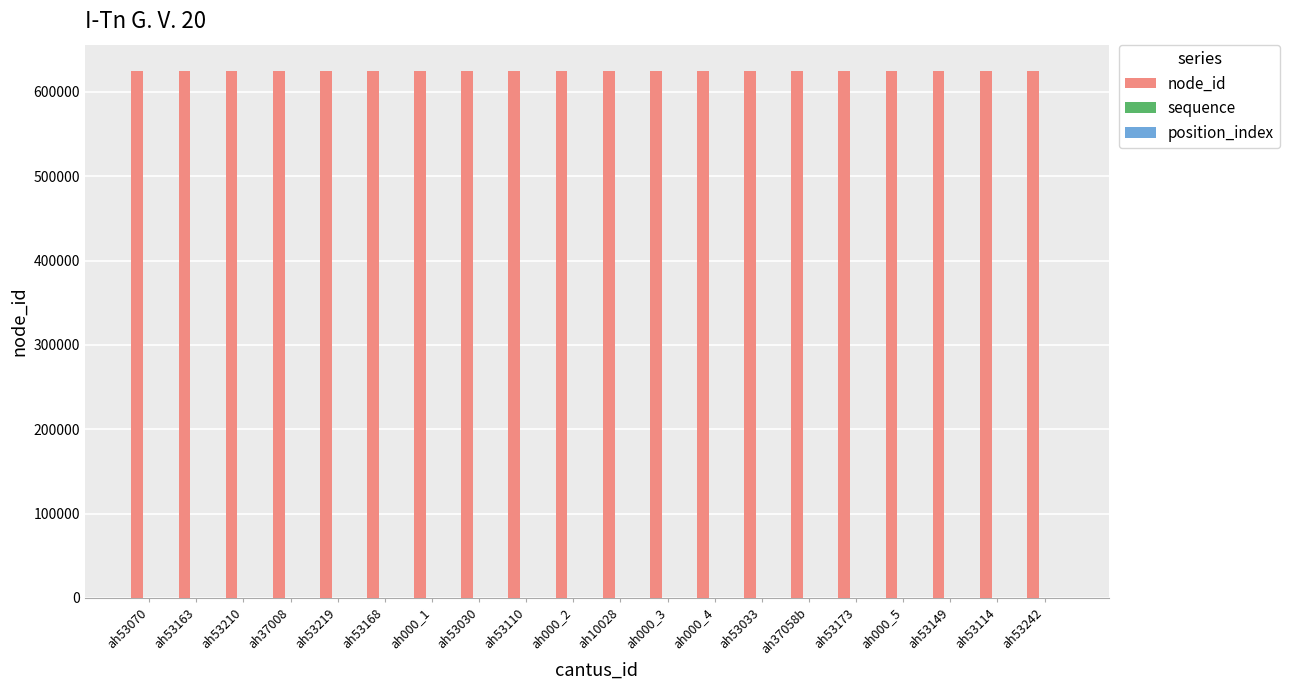

What is the total value across all series at ah53070?

624660